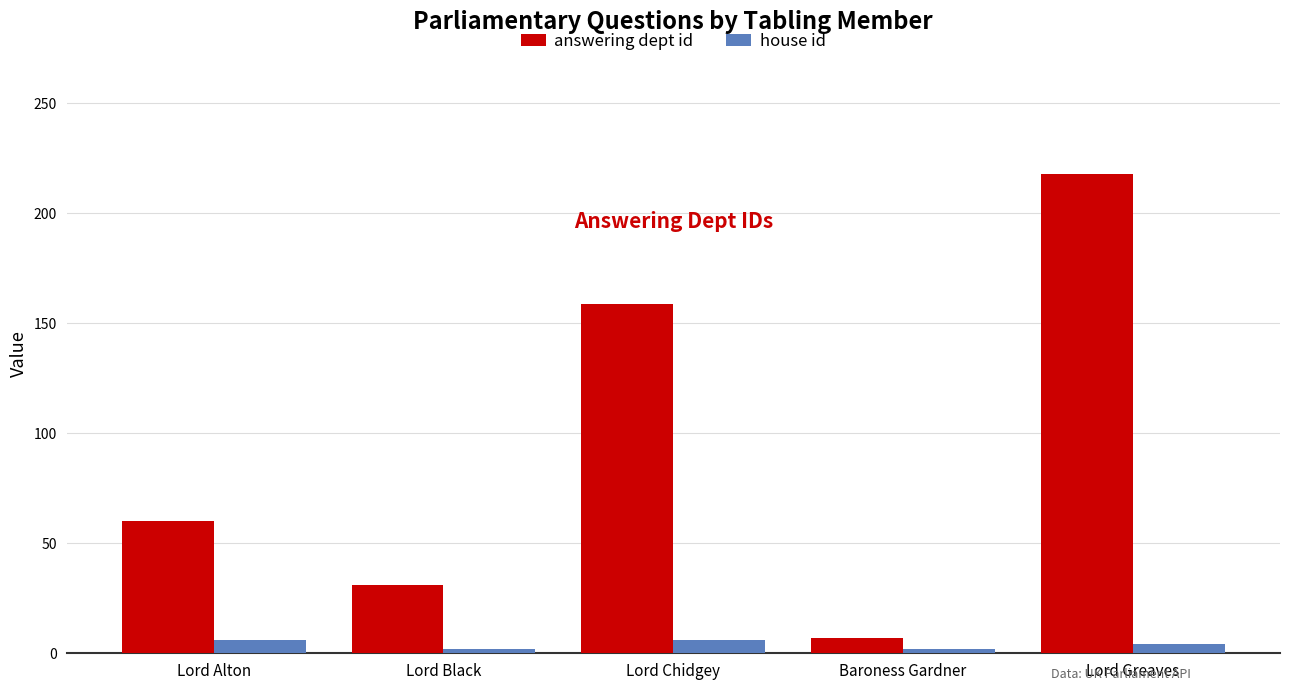

Read the answering dept id value at Lord Black, to the nearest 5.

30